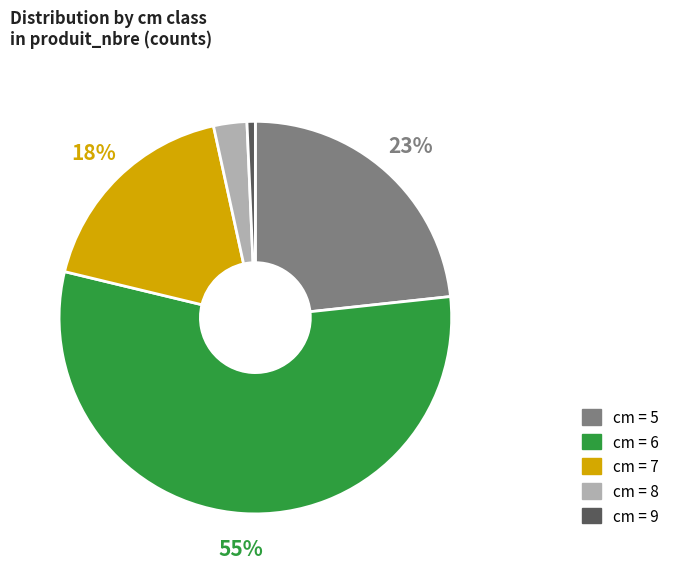

To the nearest percent, what is the average slice percentage?

20%